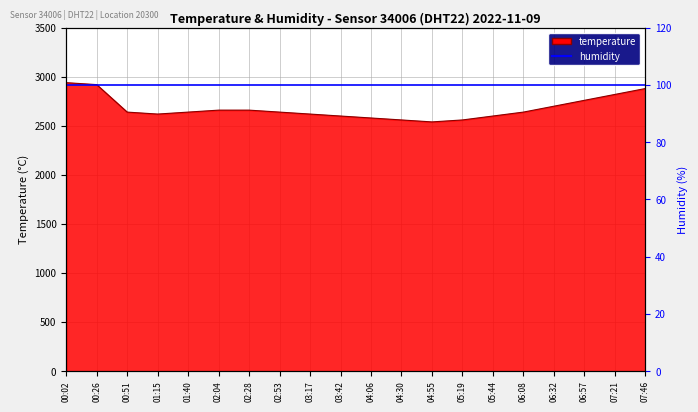

What is the greatest value displayed?

2940